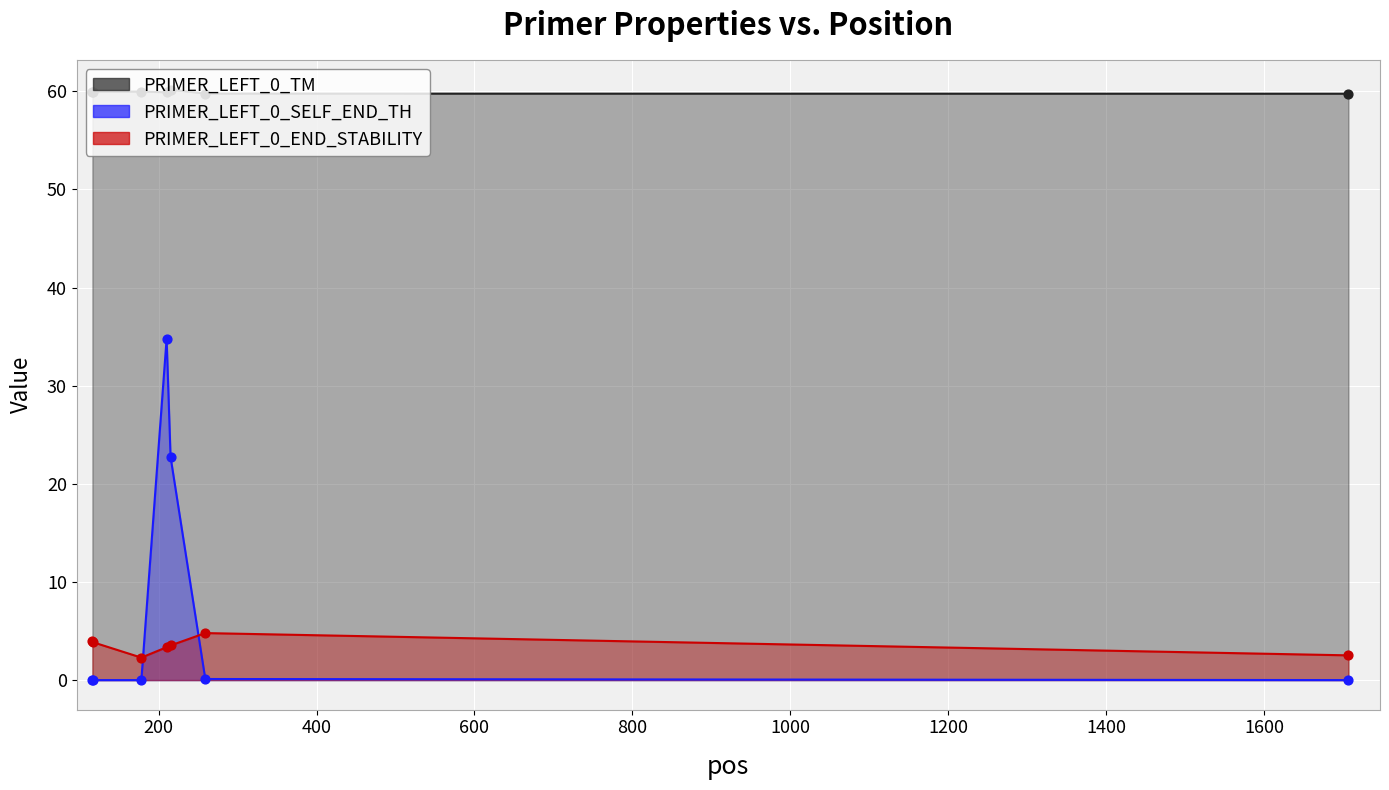

Which series has the largest Y range (max minus min)?

PRIMER_LEFT_0_SELF_END_TH